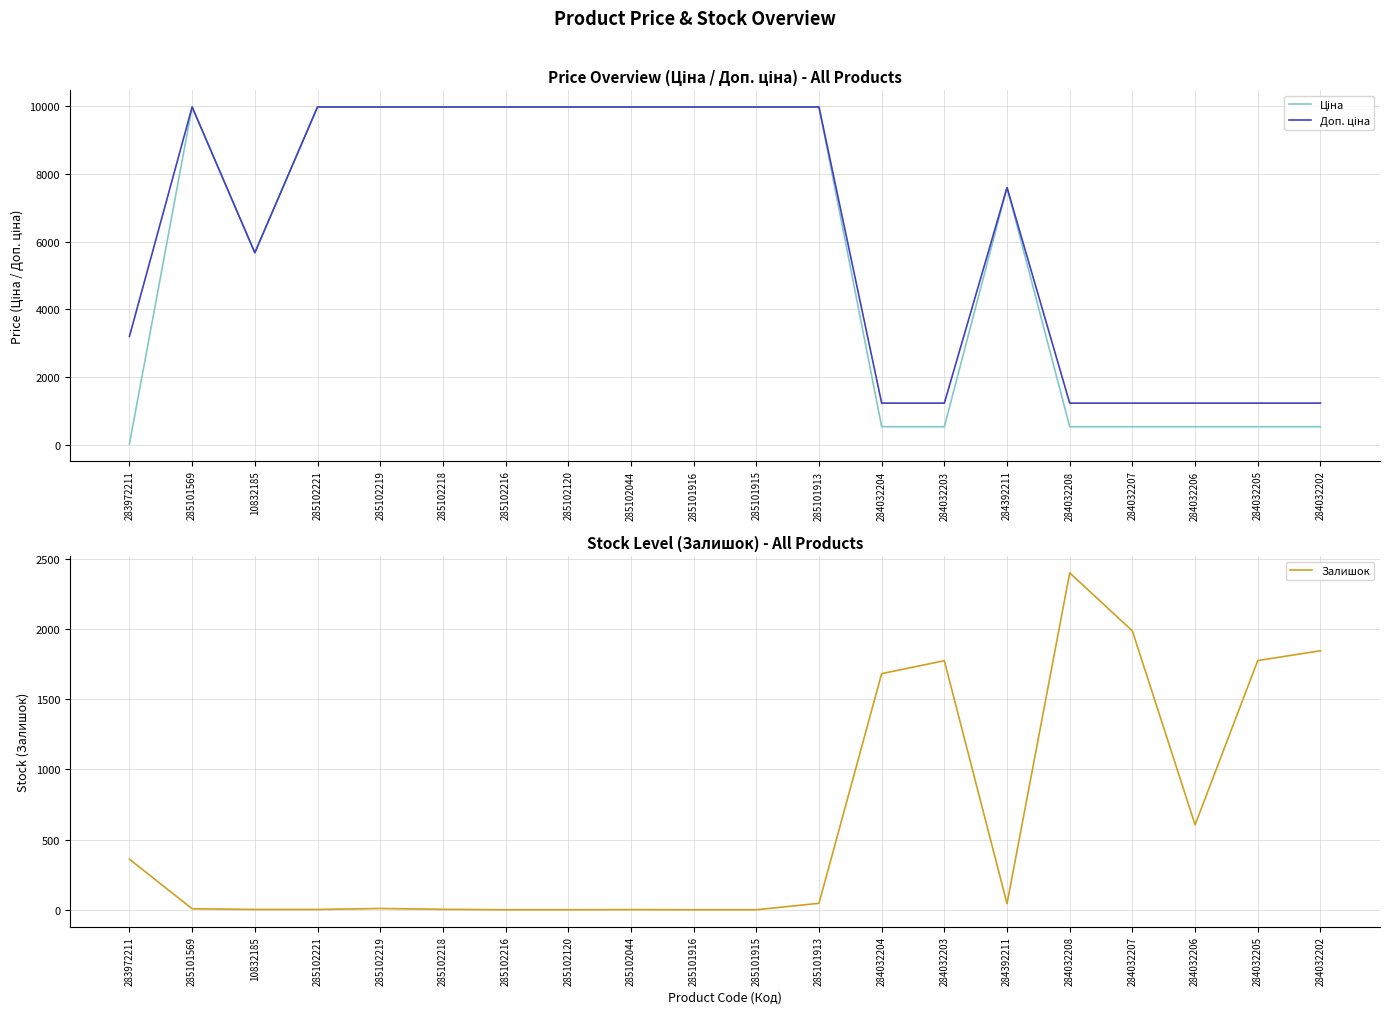

How many lines are shown in the chart?

3